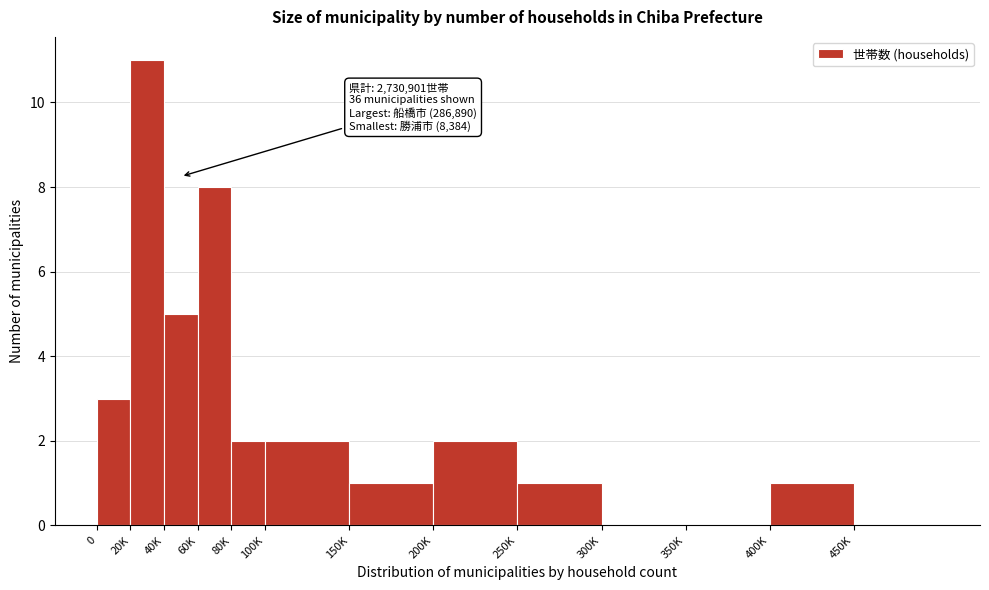

Reading left to right, extract all data points from this chart.

0=3	20K=11	40K=5	60K=8	80K=2	100K=2	150K=1	200K=2	250K=1	300K=0	350K=0	400K=1	450K=0